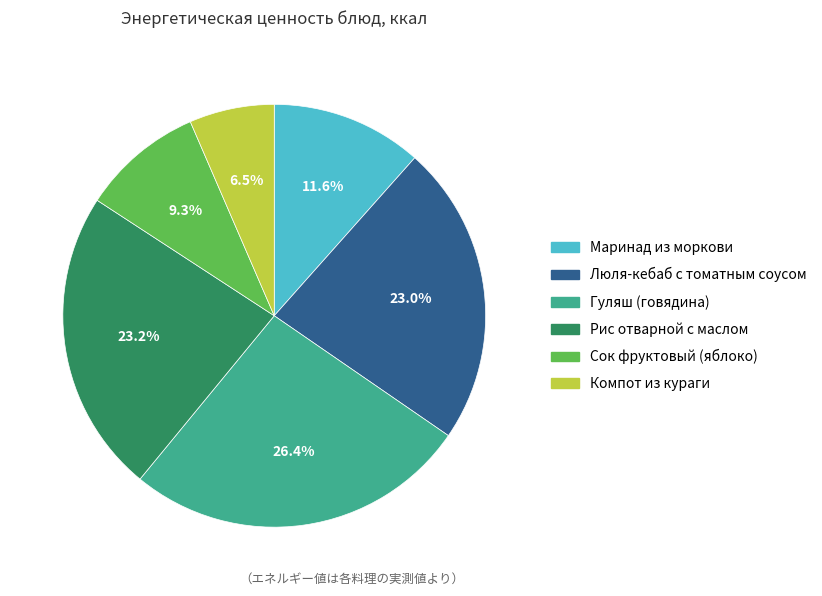

Is there a majority slice in this chart?

No